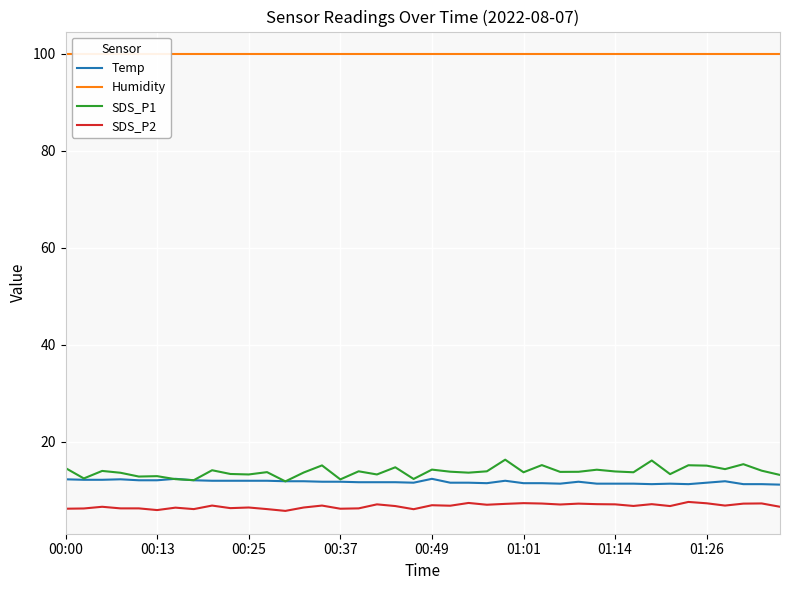

How many values in the SDS_P2 series exceed 6?

38